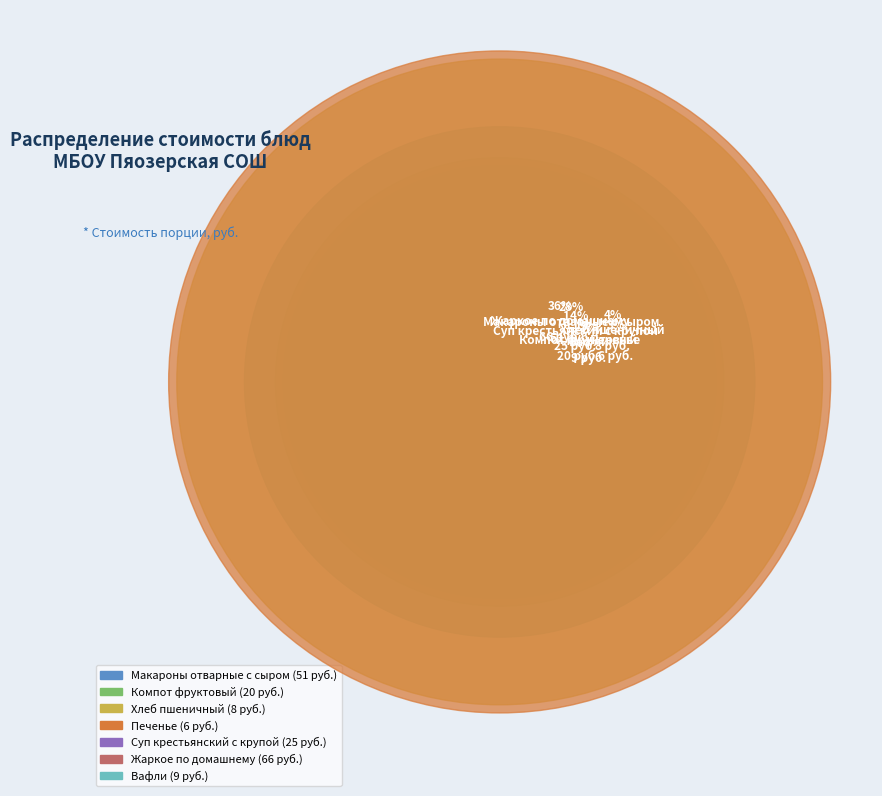

To the nearest percent, what percentage of the pie is Суп крестьянский с крупой?

14%